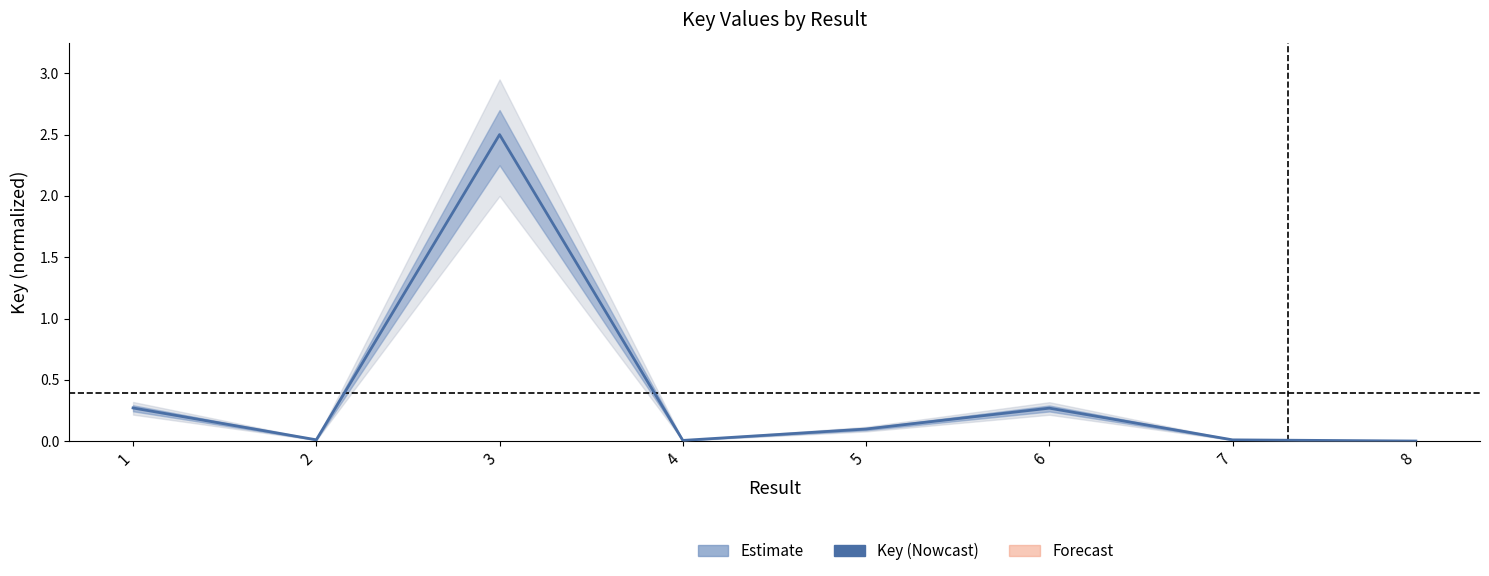

Is it true that the value at 5 is 0.1?

True